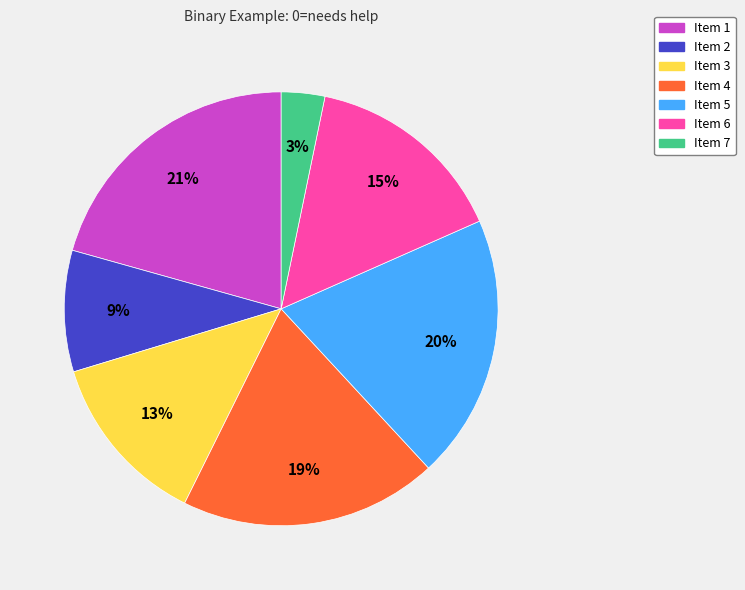

Does Item 5 account for over 50% of the chart?

No